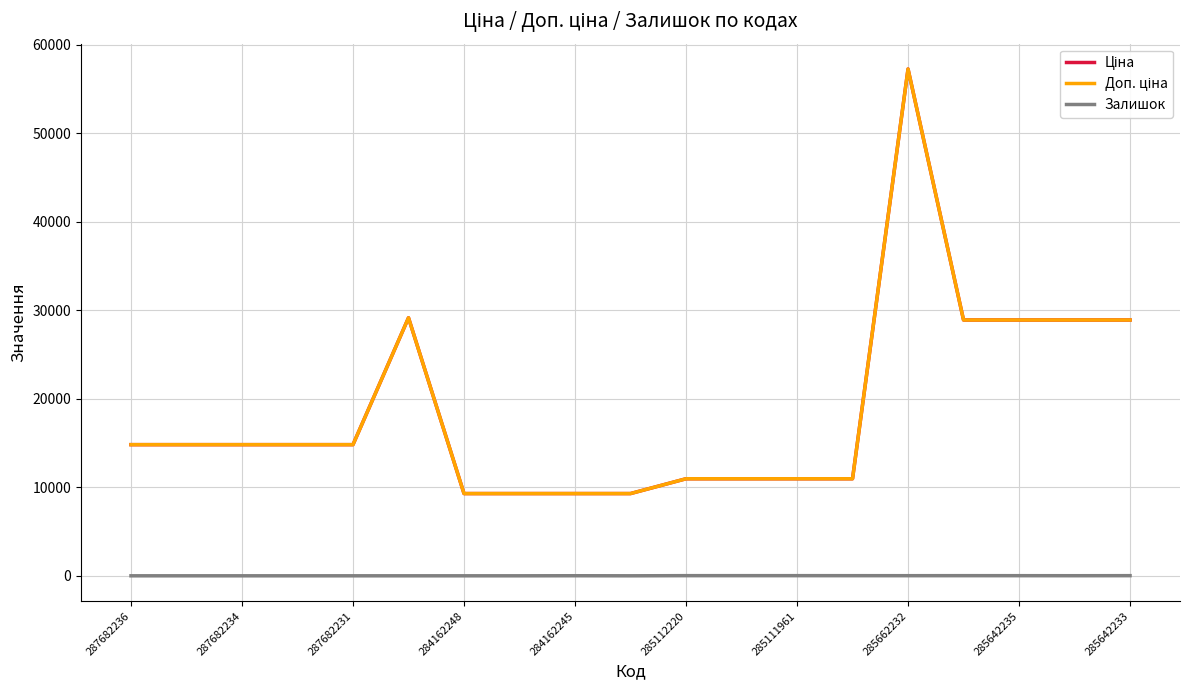

How many lines are shown in the chart?

3